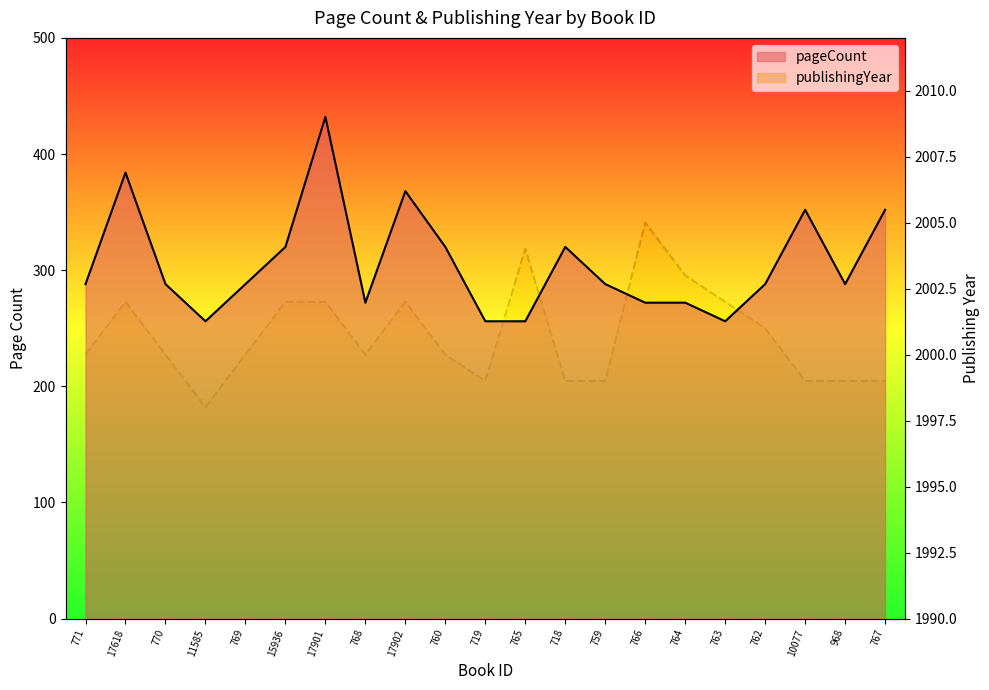

What are all the series names shown in the legend?

pageCount, publishingYear